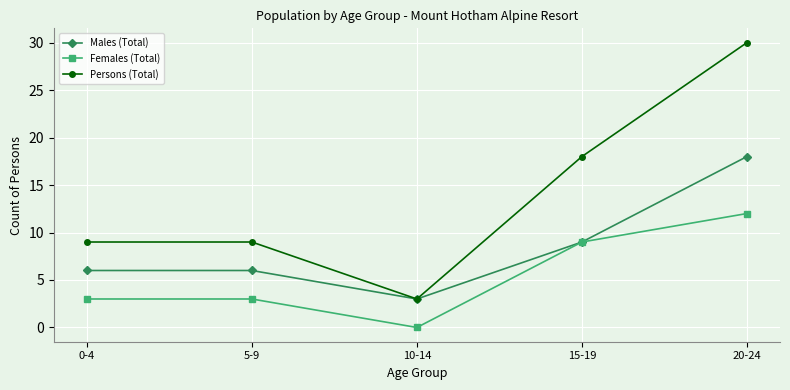

What is the difference between the maximum and second lowest values in the Persons (Total) series?

21